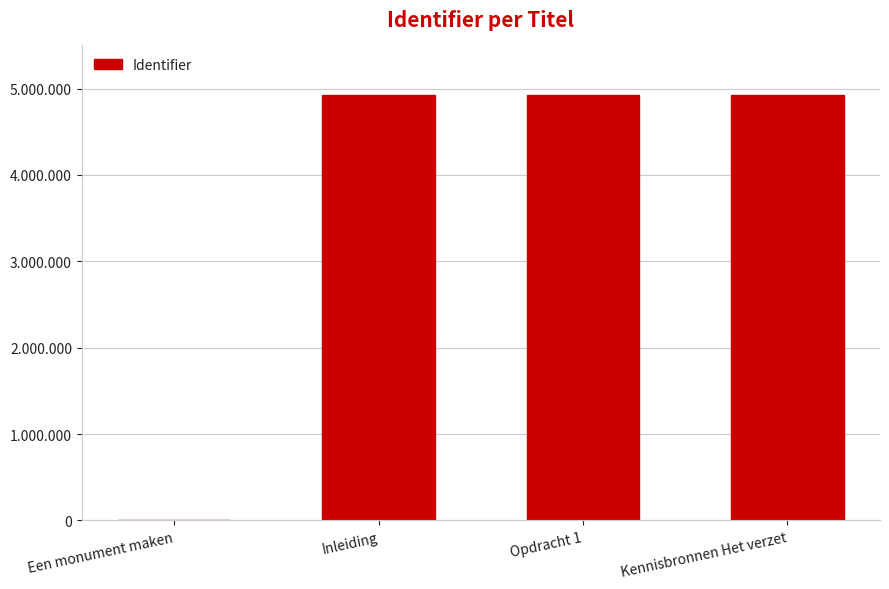

True or false: the data shows 4928706 at Kennisbronnen Het verzet.

True